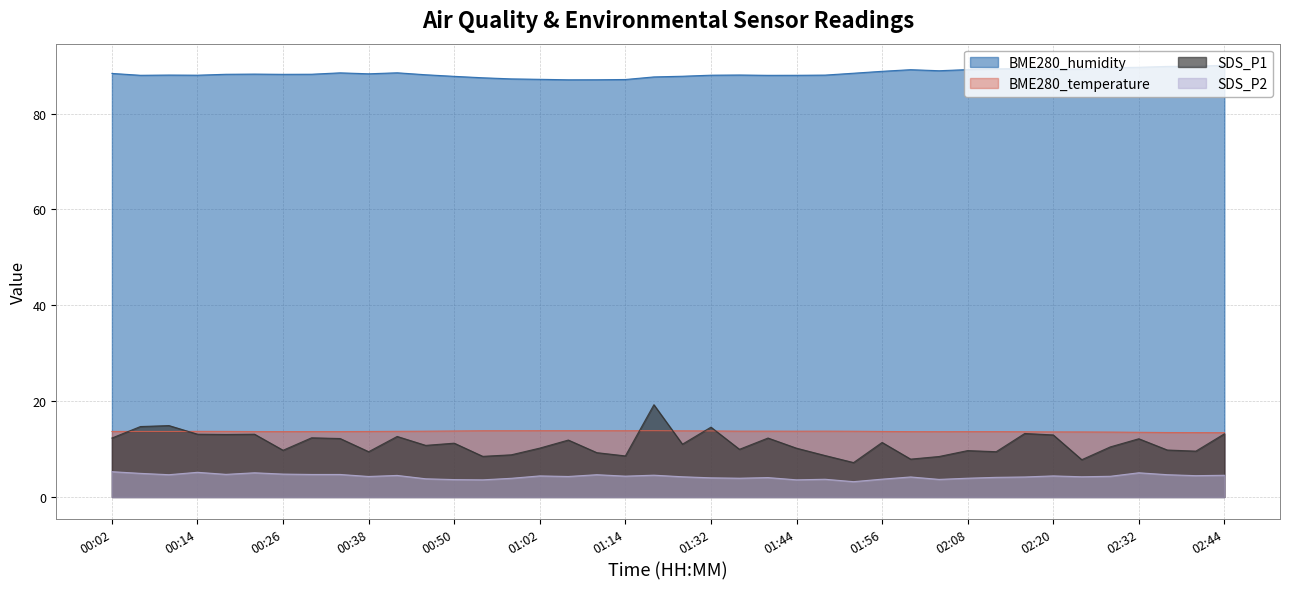

True or false: SDS_P1 has more than 1 points higher than both neighbors.

True